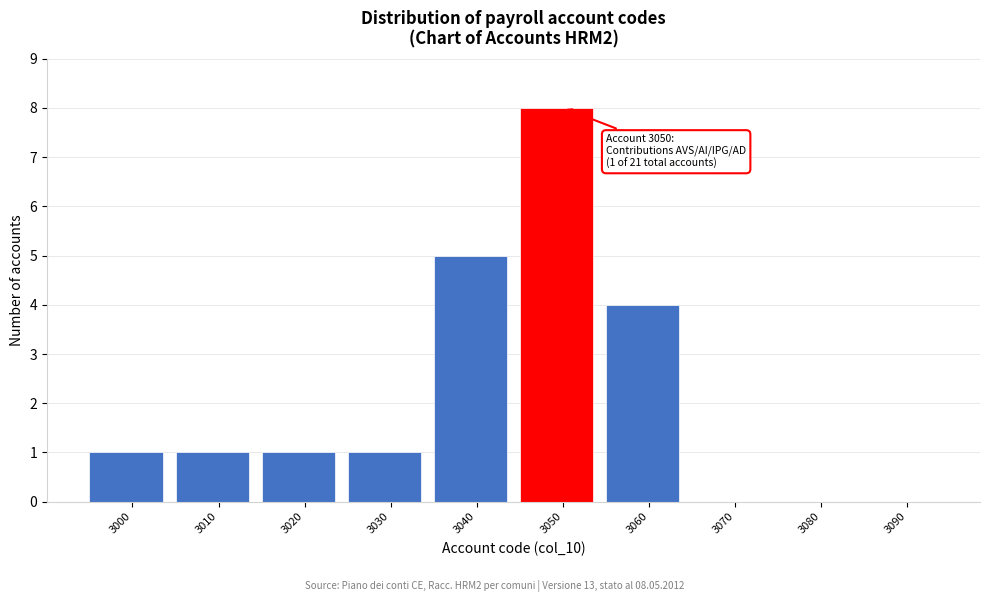

Reading right to left, what are all the values shown in this chart?

3090=0	3080=0	3070=0	3060=4	3050=8	3040=5	3030=1	3020=1	3010=1	3000=1